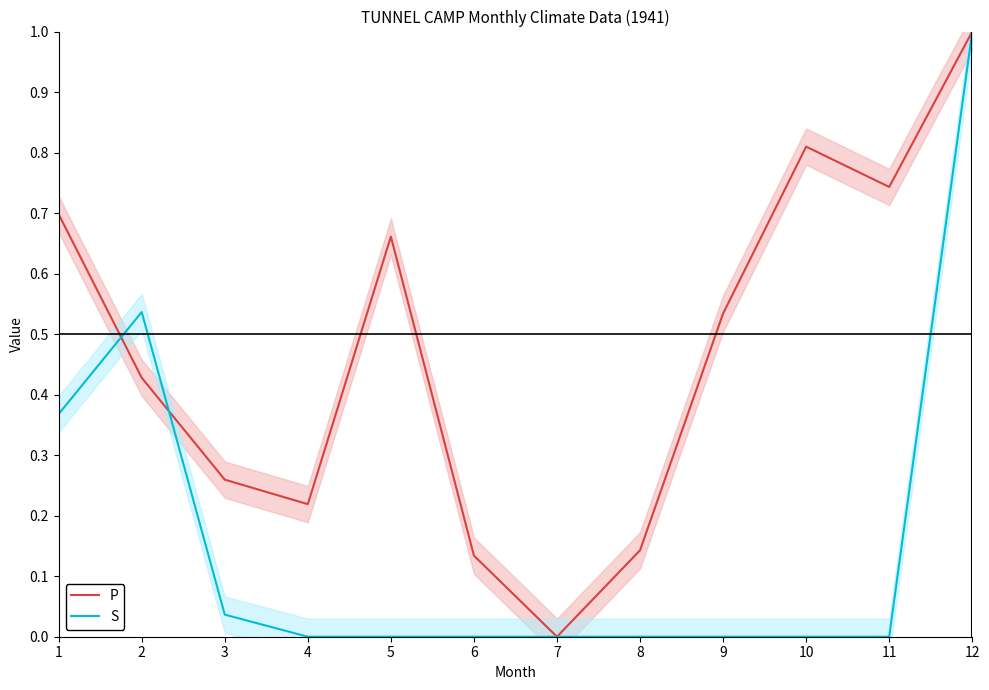

Rank the series at 2 from highest to lowest value.

S, P